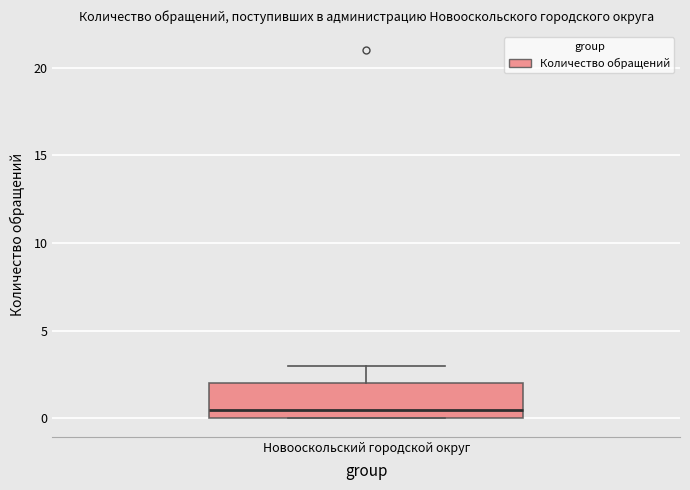

Transcribe this box plot: give where the median line is, the range the box spans, and where the two whiskers end, as read against the y-axis. The values are not printed on the chart, so give them approximately, as read against the axis.

median 0.5, box 0.0 to 2.0, whiskers 0.0 to 3.0